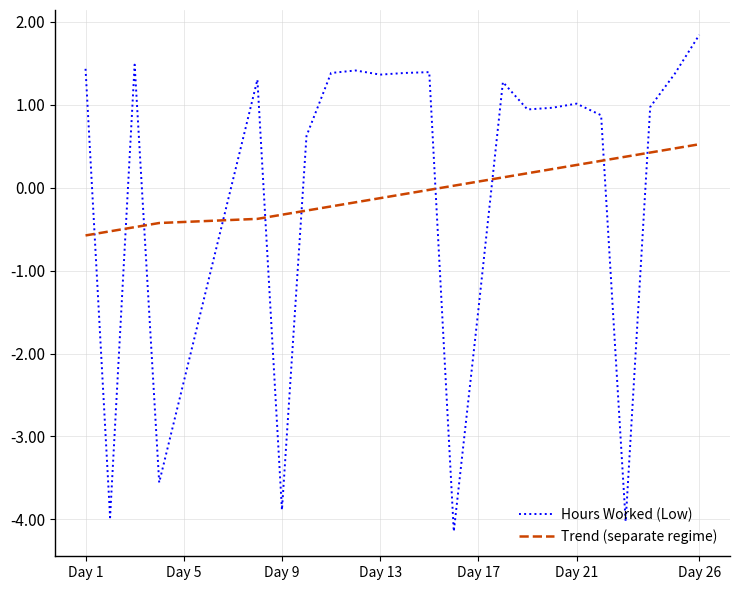

Rank the series by their maximum value, from lowest to highest.

Trend (separate regime), Hours Worked (Low)